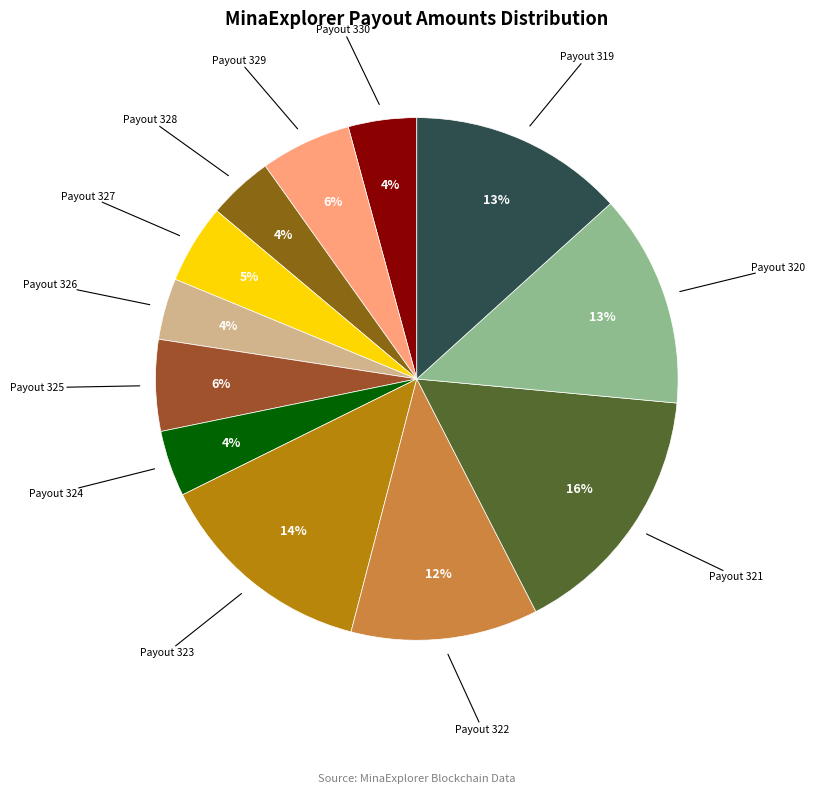

Which has a higher value, Payout 322 or Payout 321?

Payout 321